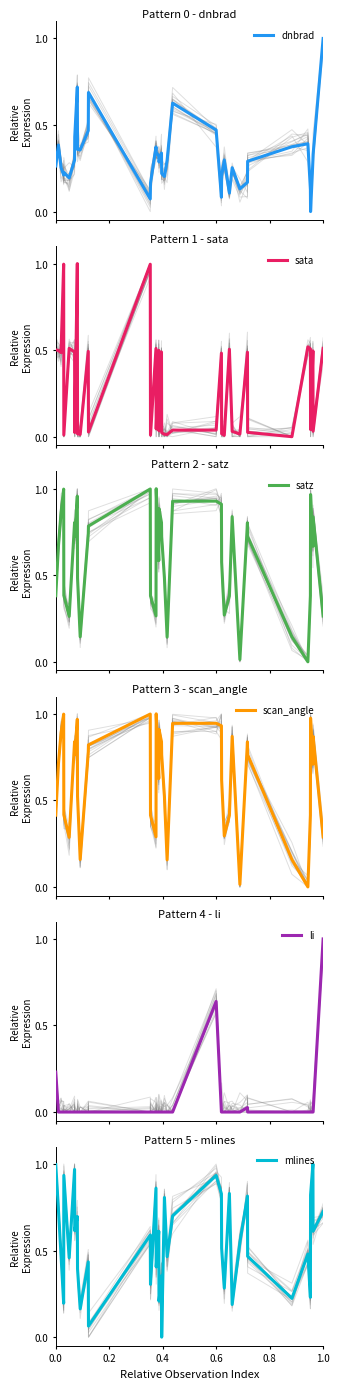

What is the maximum value for li?

1.0